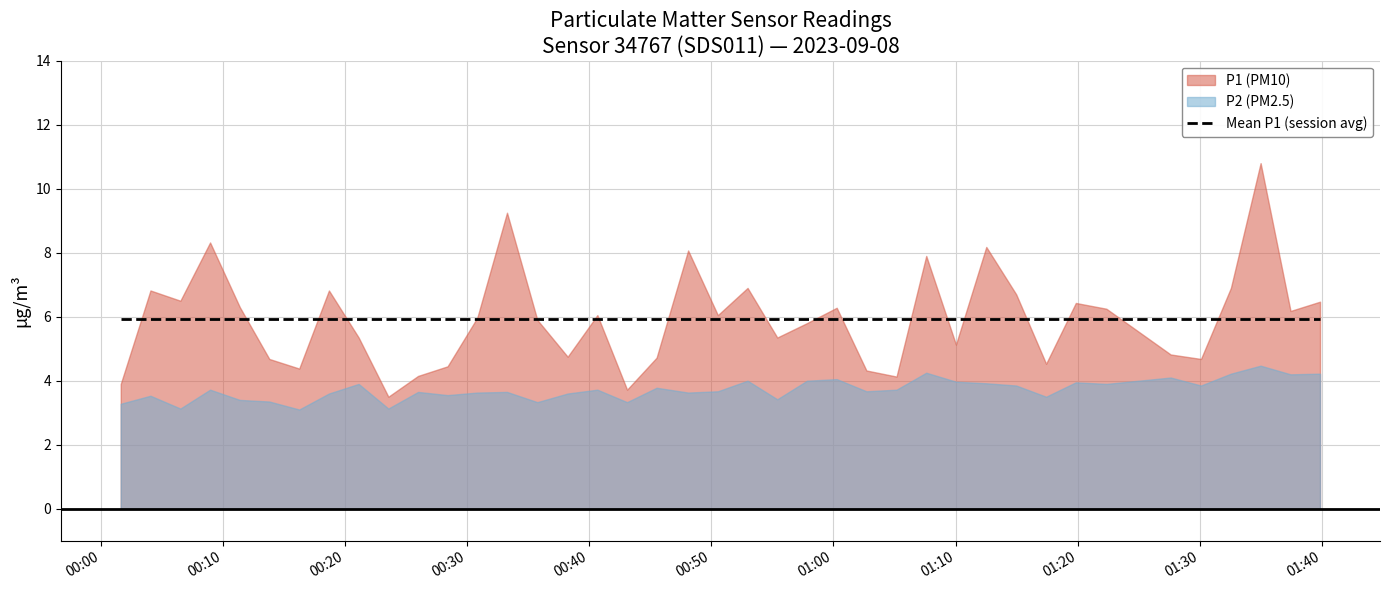

True or false: P2 (PM2.5) and P1 (PM10) cross at least once.

False